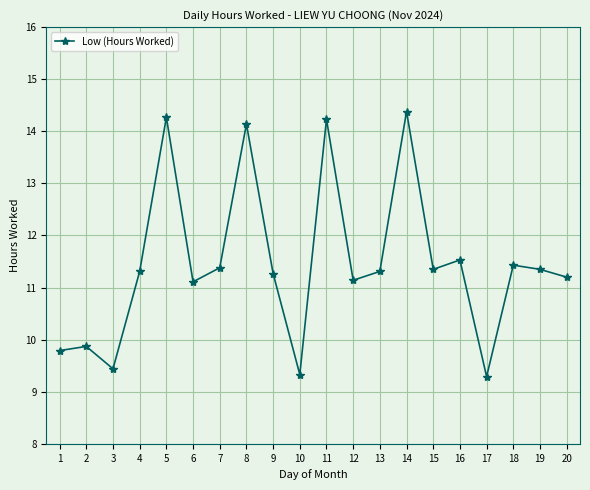

At which category does the chart reach its peak across all series?

14